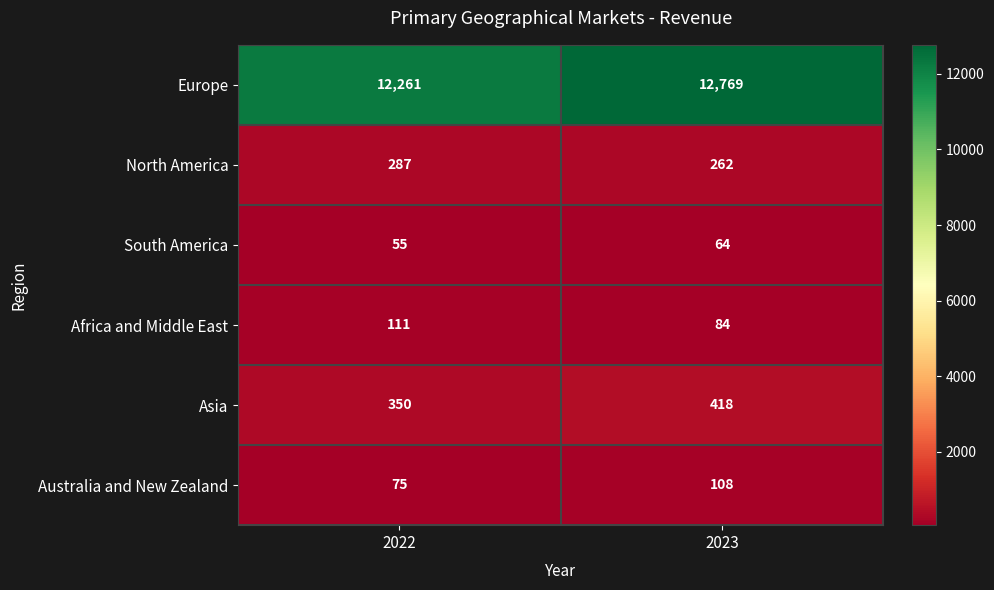

Which series changed the most between 2022 and 2023?

Europe